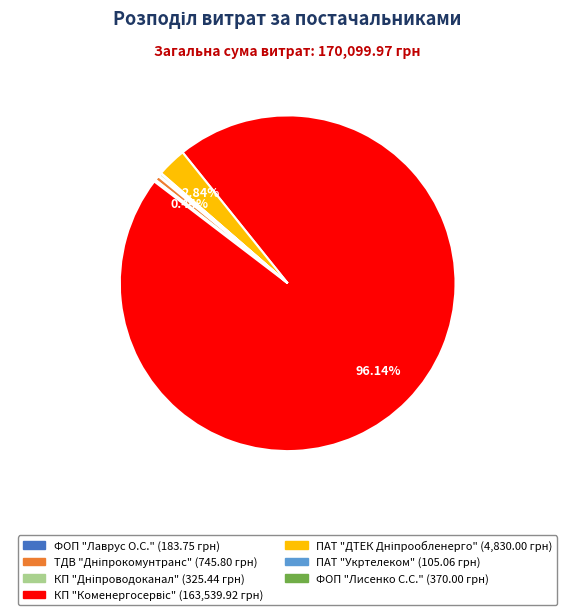

Does any single category account for the majority?

Yes